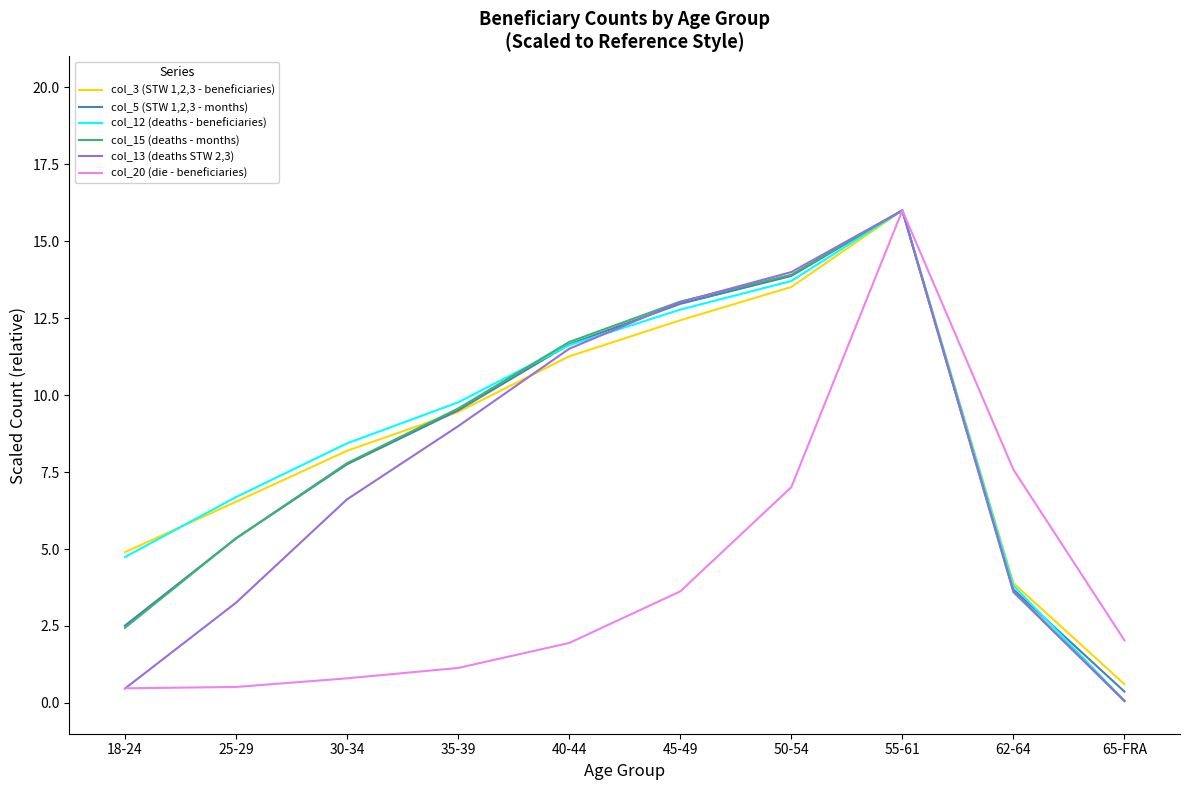

In col_20 (die - beneficiaries), how many points are higher than both neighbors (excluding endpoints)?

1